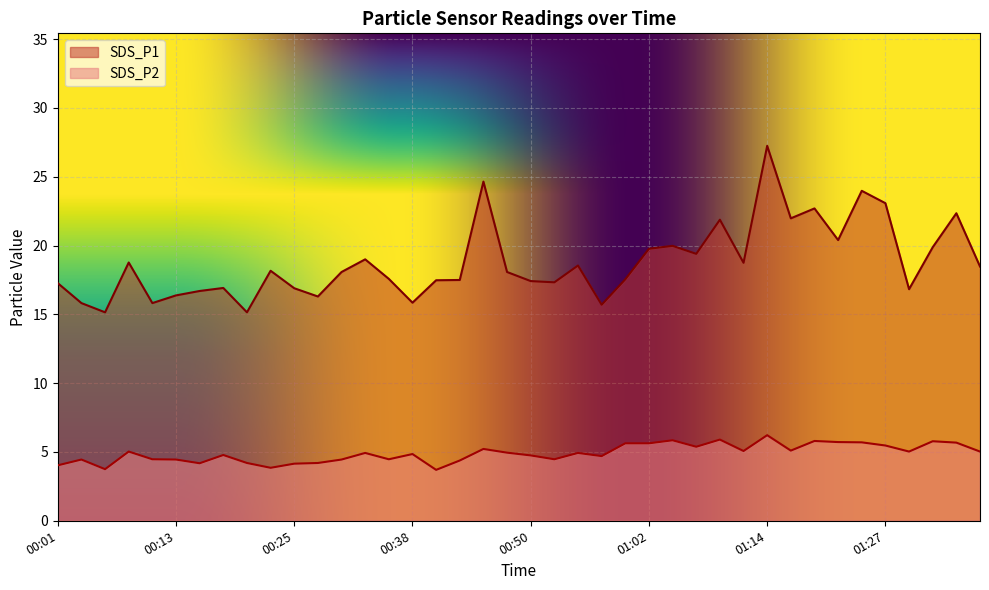

True or false: SDS_P2 has more than 2 interior local peaks.

True